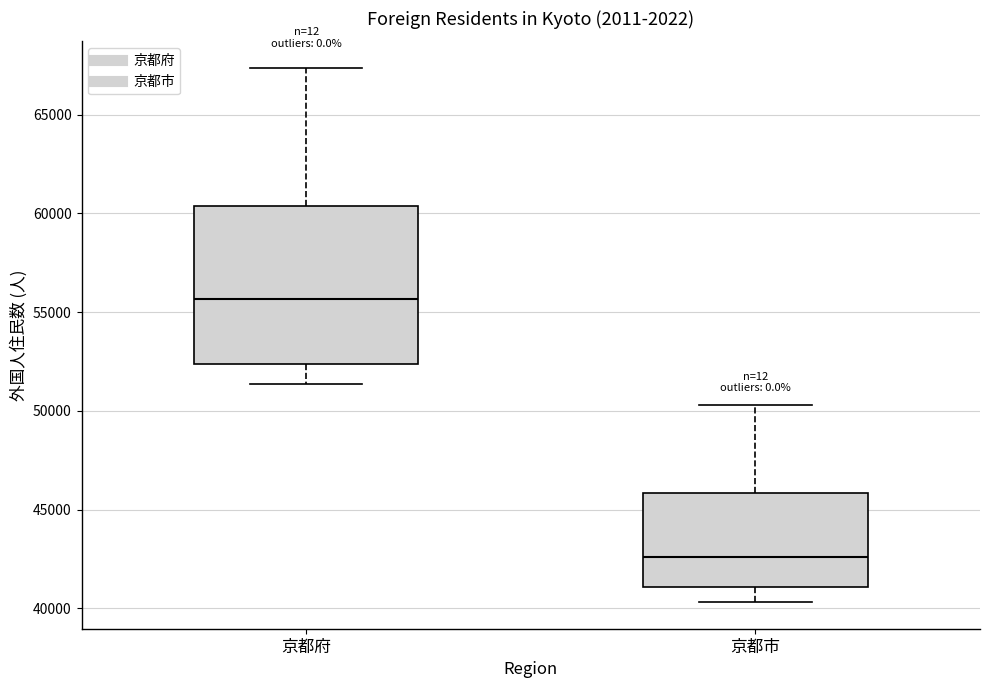

Which box is the tallest, from its lower edge to its upper edge?

京都府